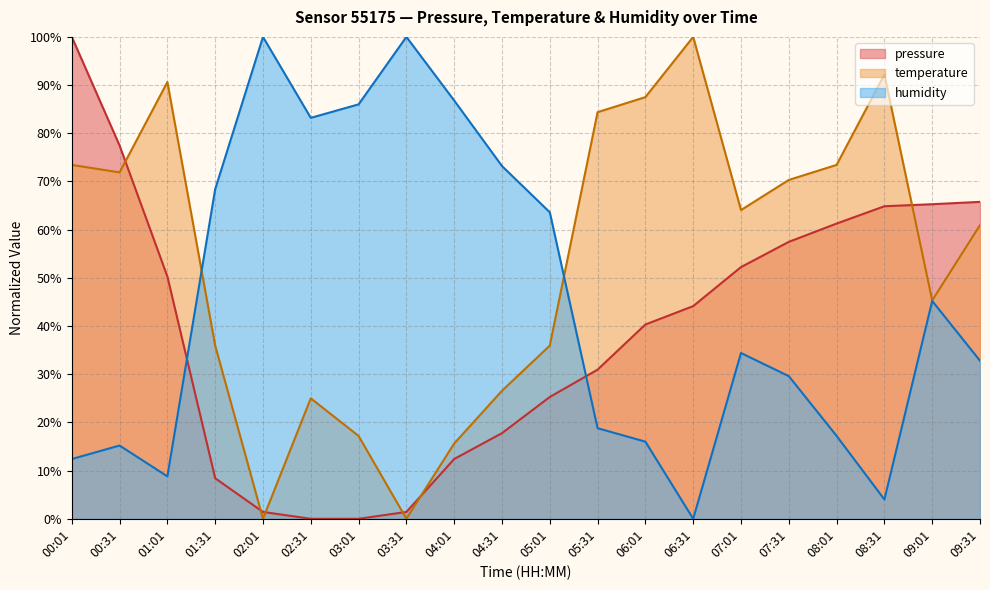

Is it true that temperature equals 40.5 at 03:31?

False